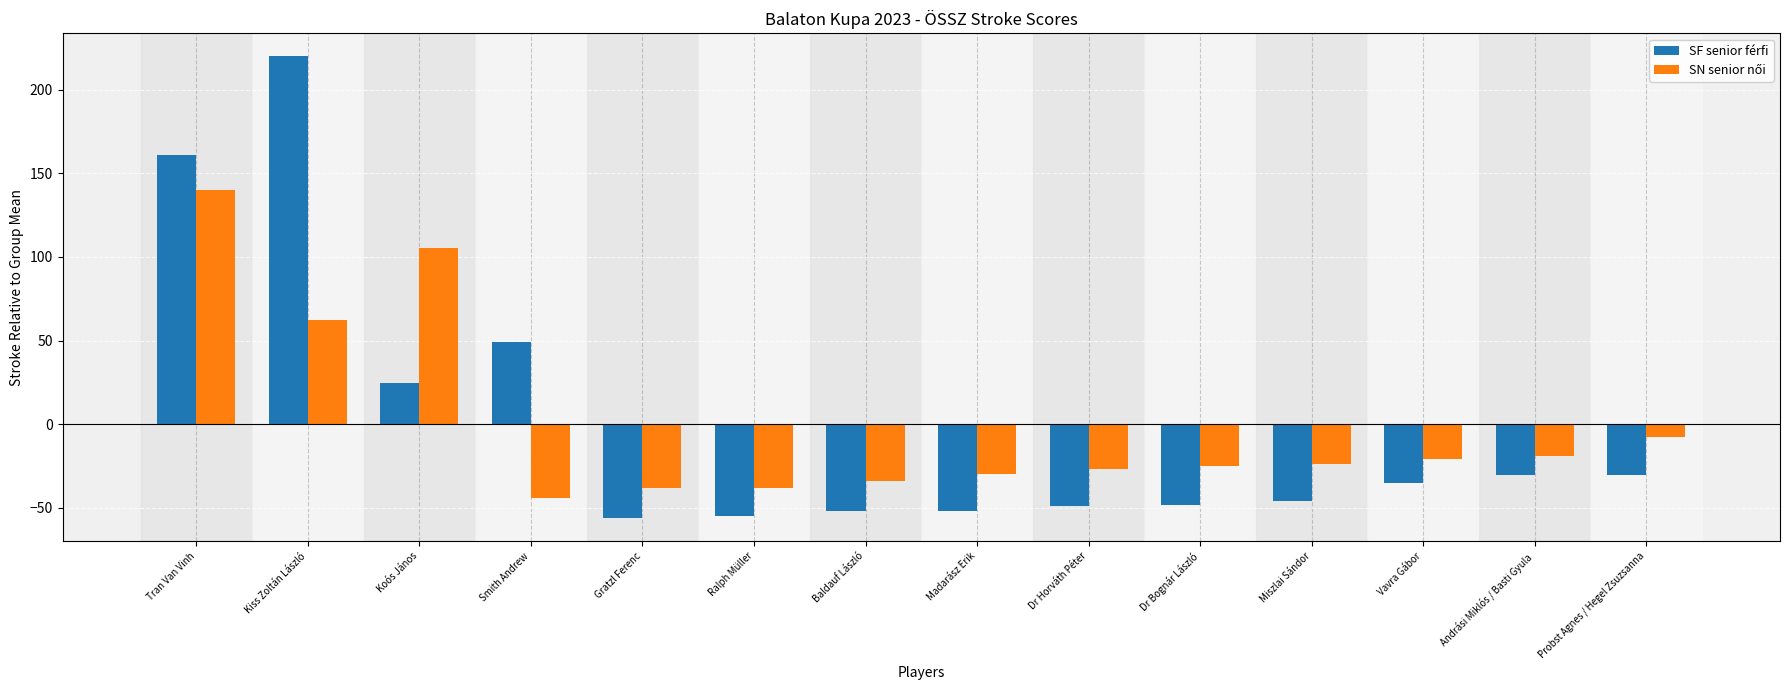

Is it true that SF senior férfi equals -52.1 at Baldauf László?

True